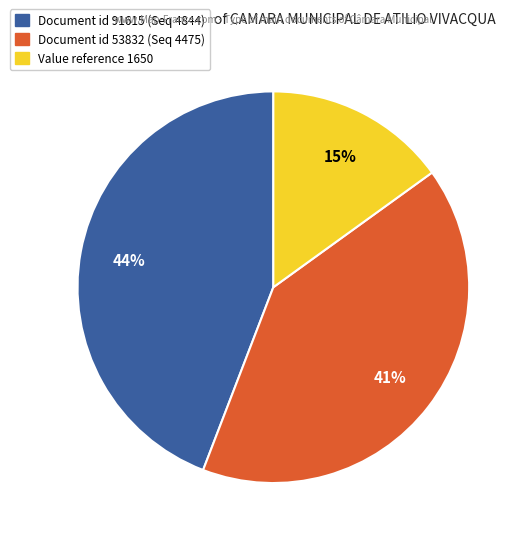

What is the largest slice in the pie chart?

Document id 91615 (Seq 4844)